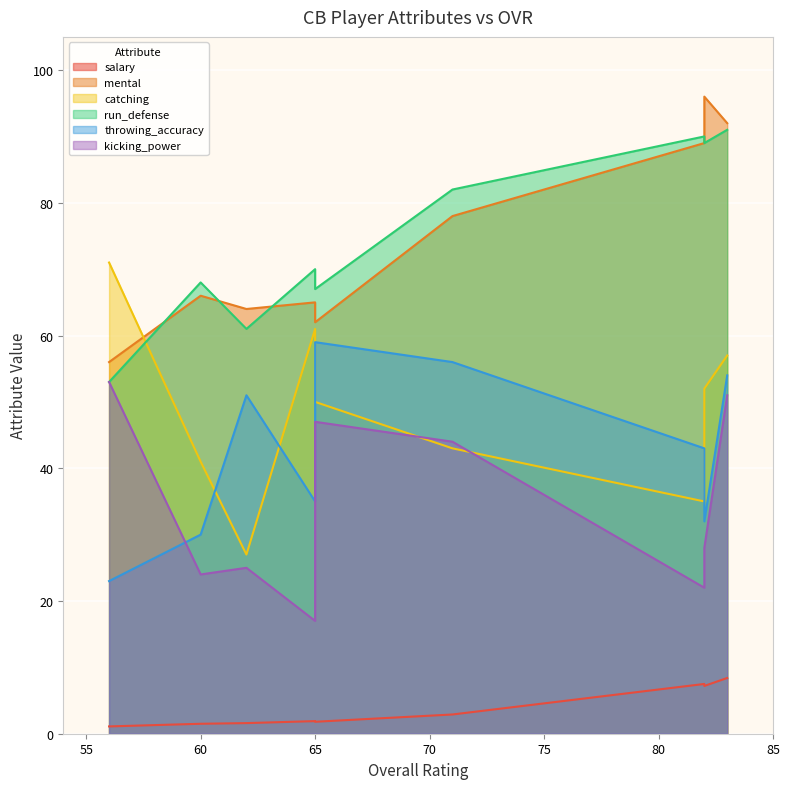

Which series has the widest spread of values?

catching